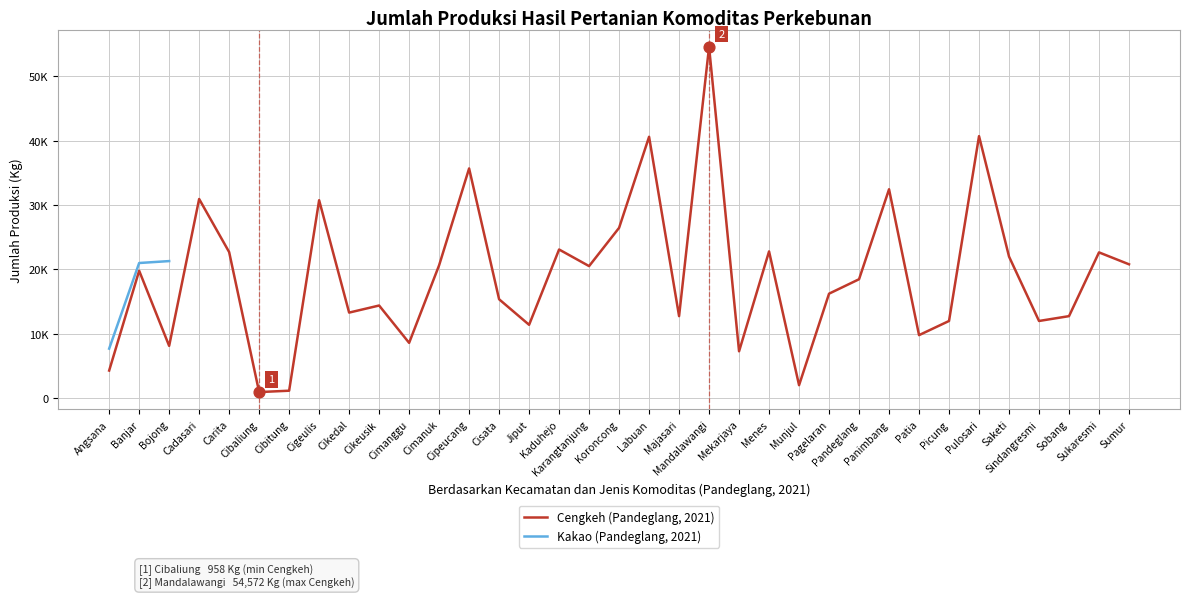

Which has a higher value, Cimanggu or Cimanuk?

Cimanuk